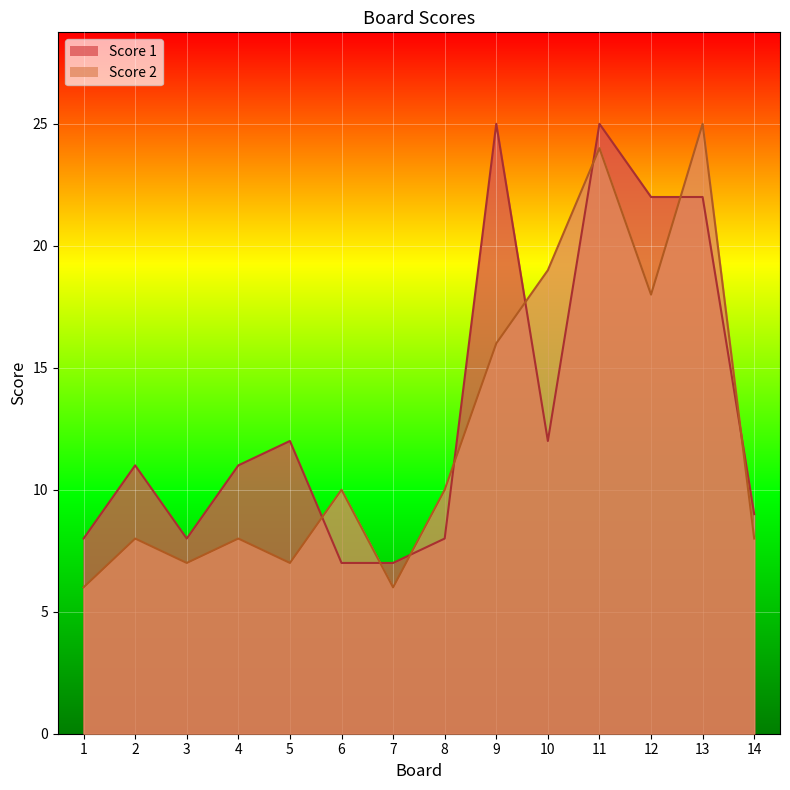

What is the lowest value of the Score 2 series?

6